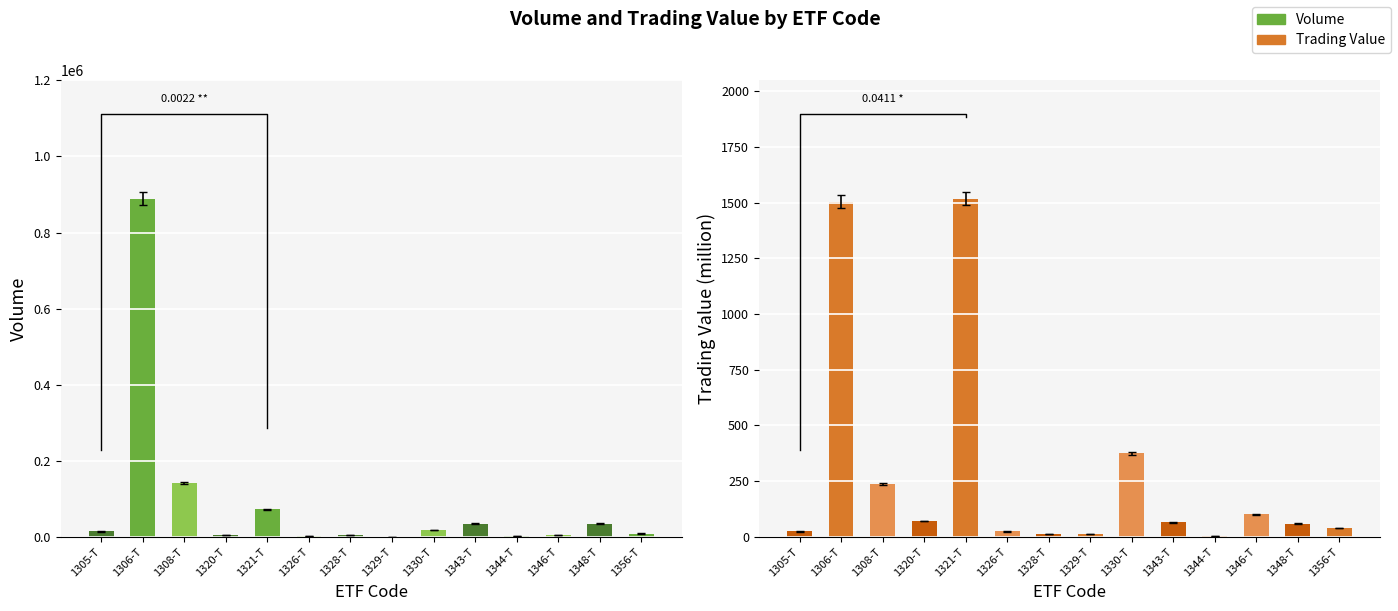

What position from the left is 1306-T?

2